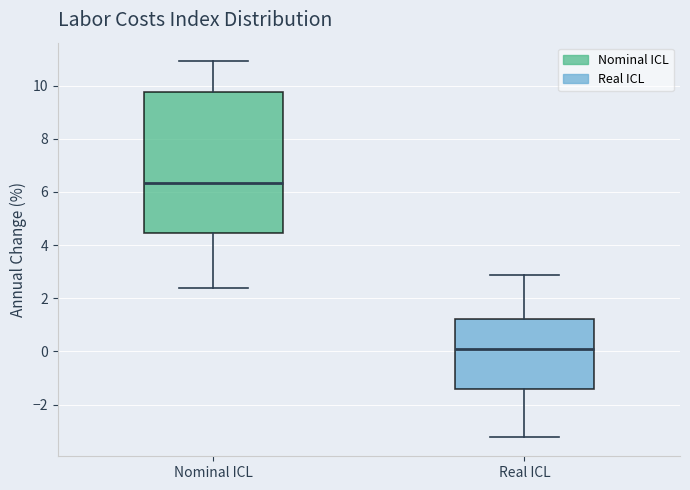

Reading left to right, transcribe this box plot: for each box, give where its median line is, the range the box spans, and where its two whiskers end, as read against the y-axis. The values are not printed on the chart, so give them approximately, as read against the axis.

Nominal ICL: median 6.4, box 4.4 to 9.8, whiskers 2.4 to 11.0
Real ICL: median 0.0, box -1.4 to 1.2, whiskers -3.2 to 2.8